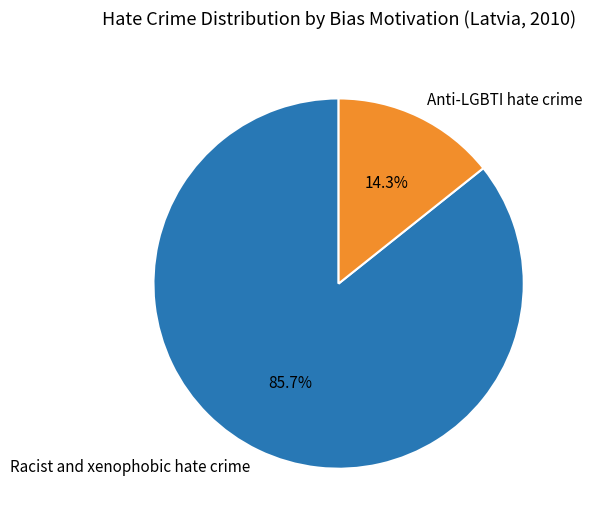

The Racist and xenophobic hate crime slice represents 74% of the pie. True or false?

False